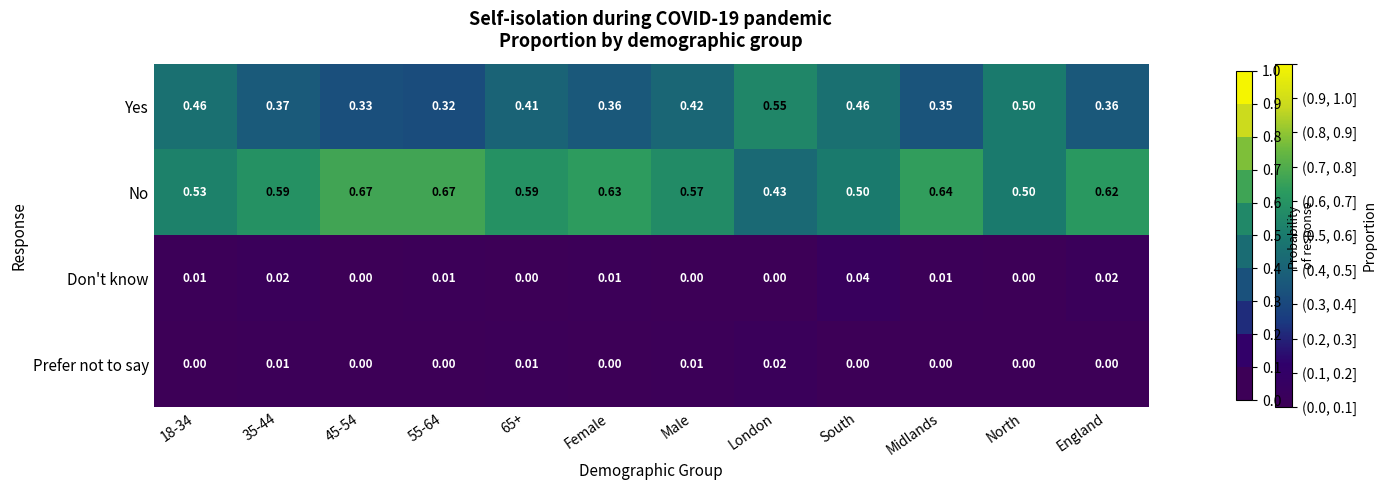

Which series changed the most between Male and London?

No